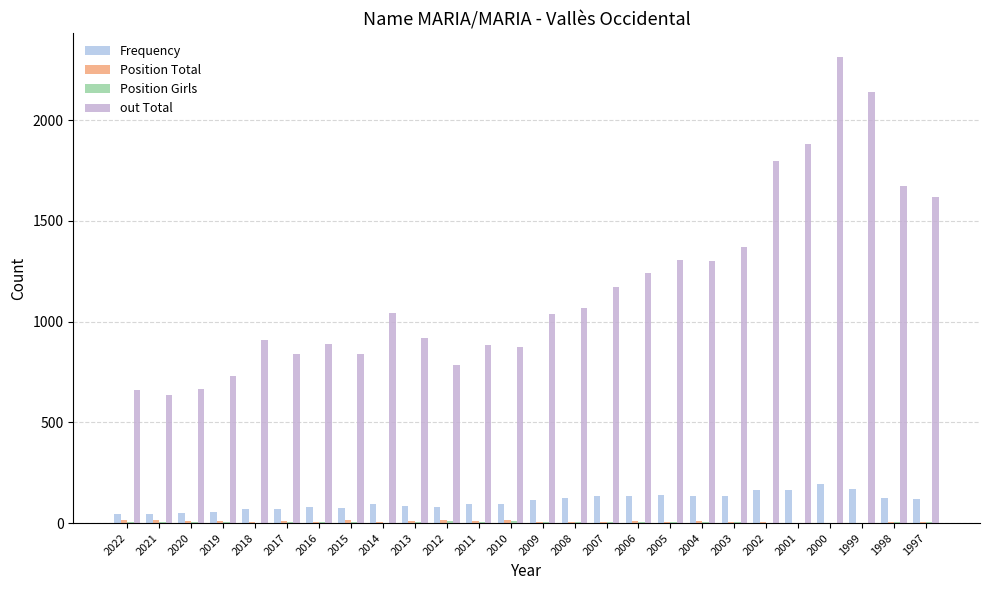

Which series has the largest range (max minus min)?

out Total